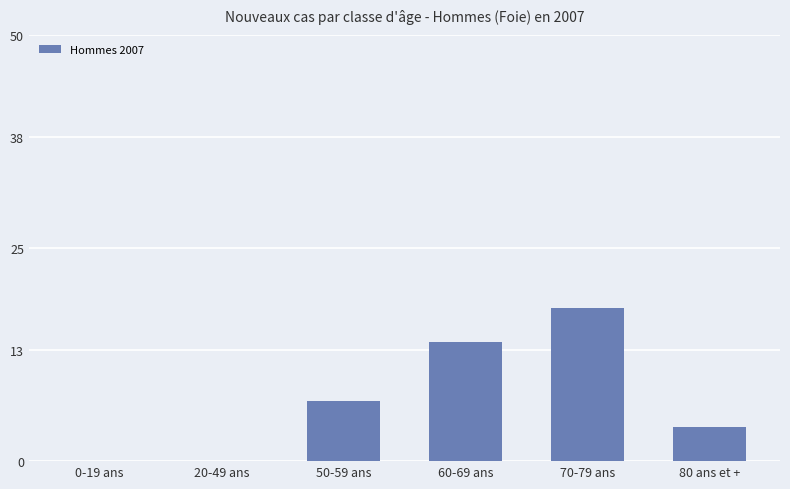

The value at 0-19 ans is 0. True or false?

True